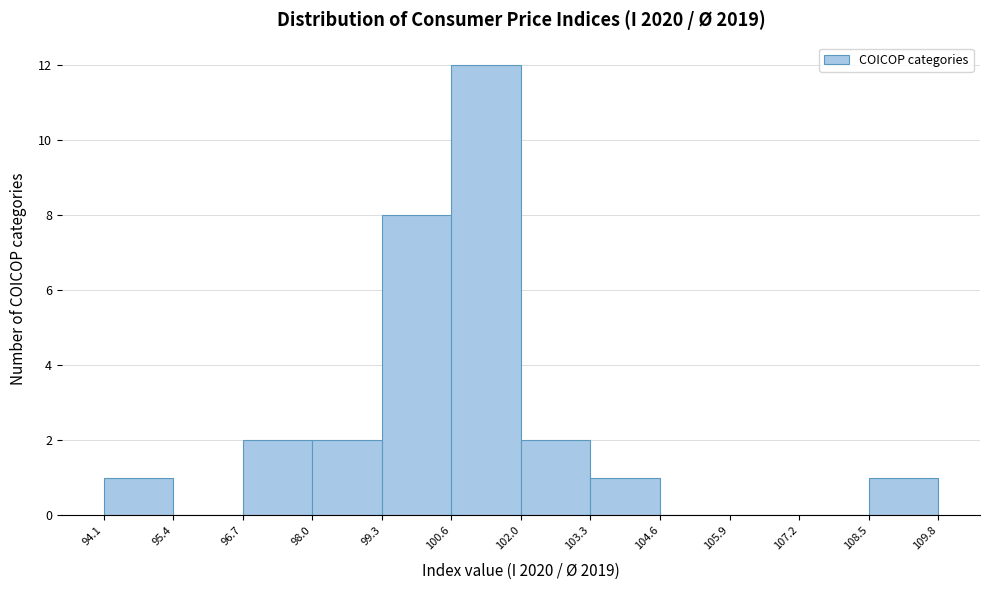

Over which range of the x-axis is the bar tallest?

100.6 to 102.0